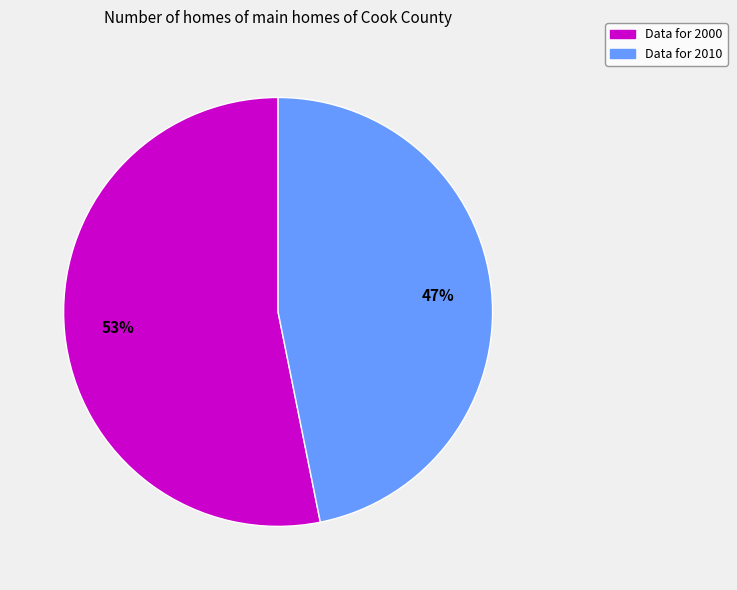

Is there a majority slice in this chart?

Yes